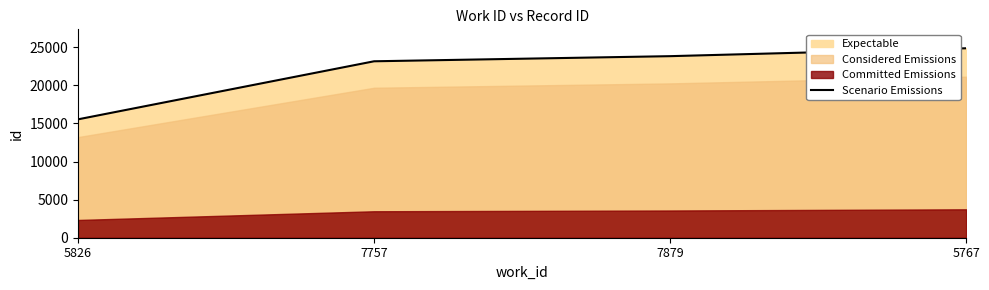

The Scenario Emissions series shows 14821 at 7879. True or false?

False